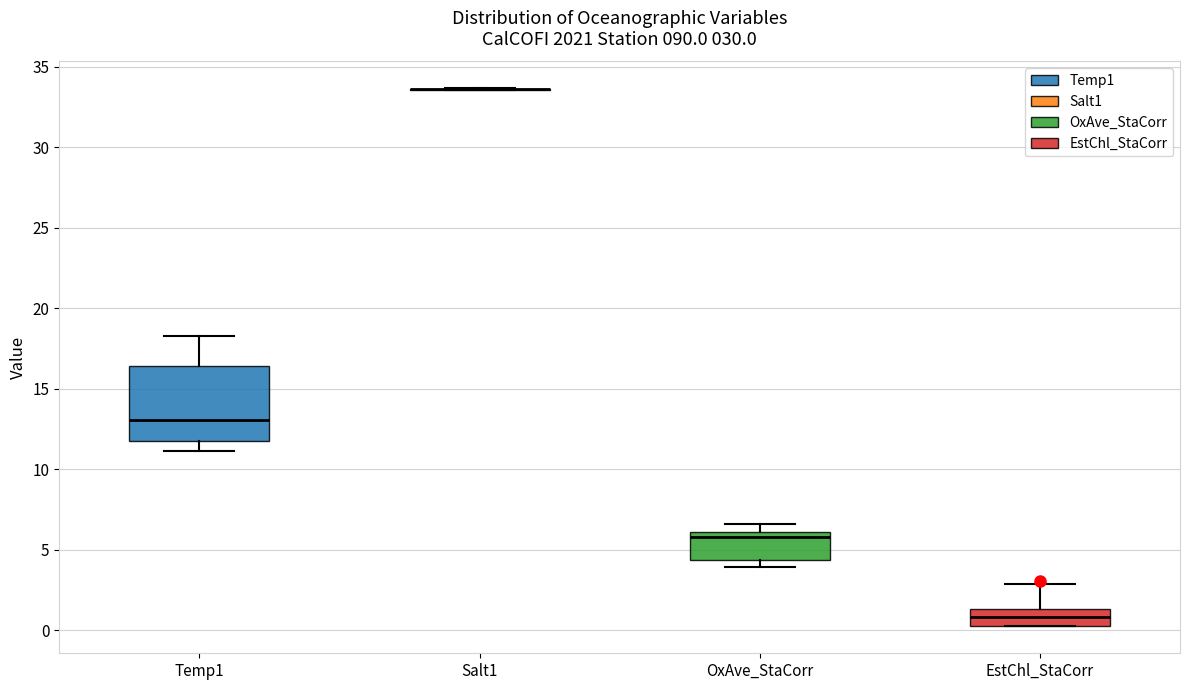

Reading left to right, read every box against the y-axis: the position of its median line, the range the box covers, and the ends of its whiskers. The values are not printed on the chart, so give them approximately, as read against the axis.

Temp1: median 13.0, box 11.5 to 16.5, whiskers 11.0 to 18.5
Salt1: box collapsed to a line at 33.5, whiskers 33.5 to 33.5
OxAve_StaCorr: median 6.0 (just below the box's upper edge), box 4.5 to 6.0, whiskers 4.0 to 6.5
EstChl_StaCorr: median 1.0, box 0.5 to 1.5, whiskers 0.0 to 3.0